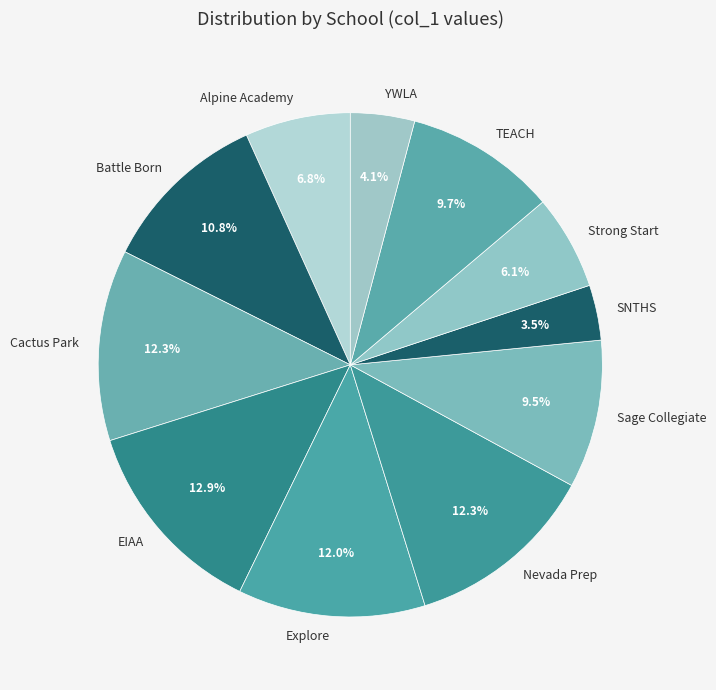

Combined, do EIAA and Explore account for over 50%?

No